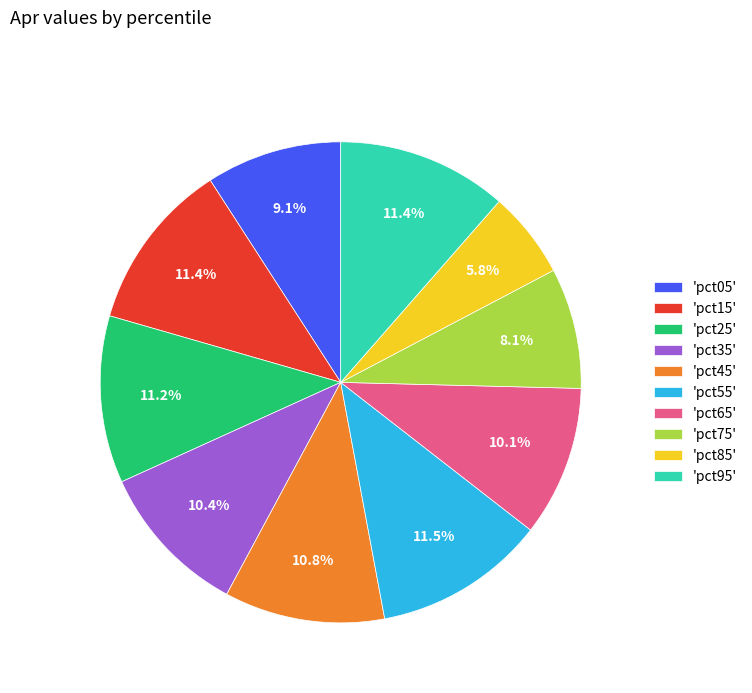

Is there a majority slice in this chart?

No